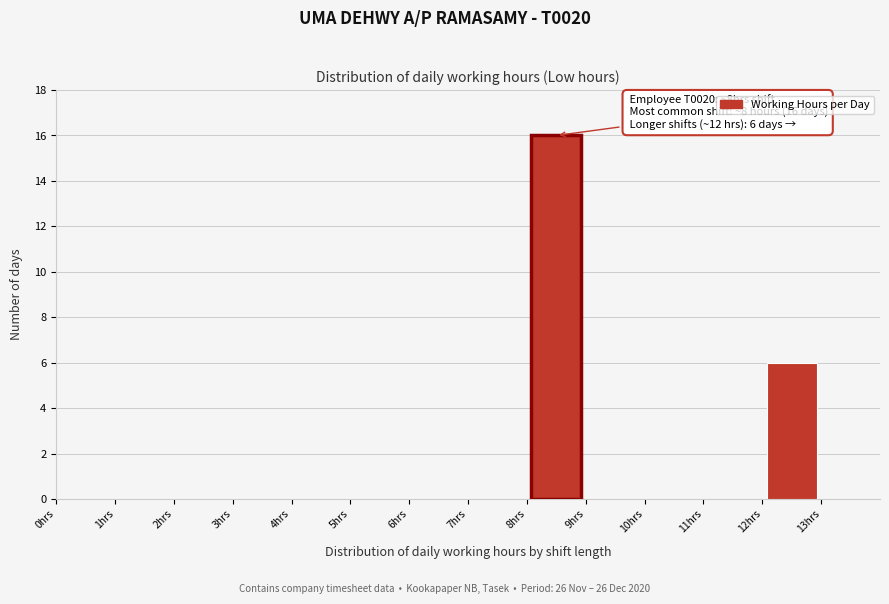

Which range on the x-axis has the tallest bar?

8 to 9